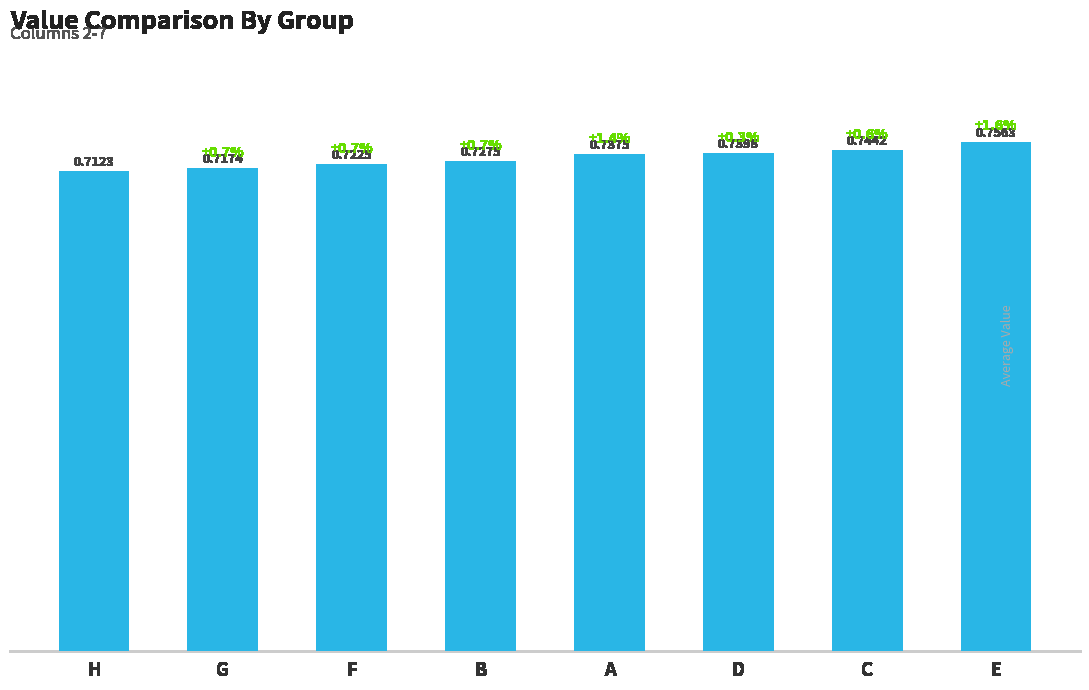

Where is the data nearest to the value 0?

H